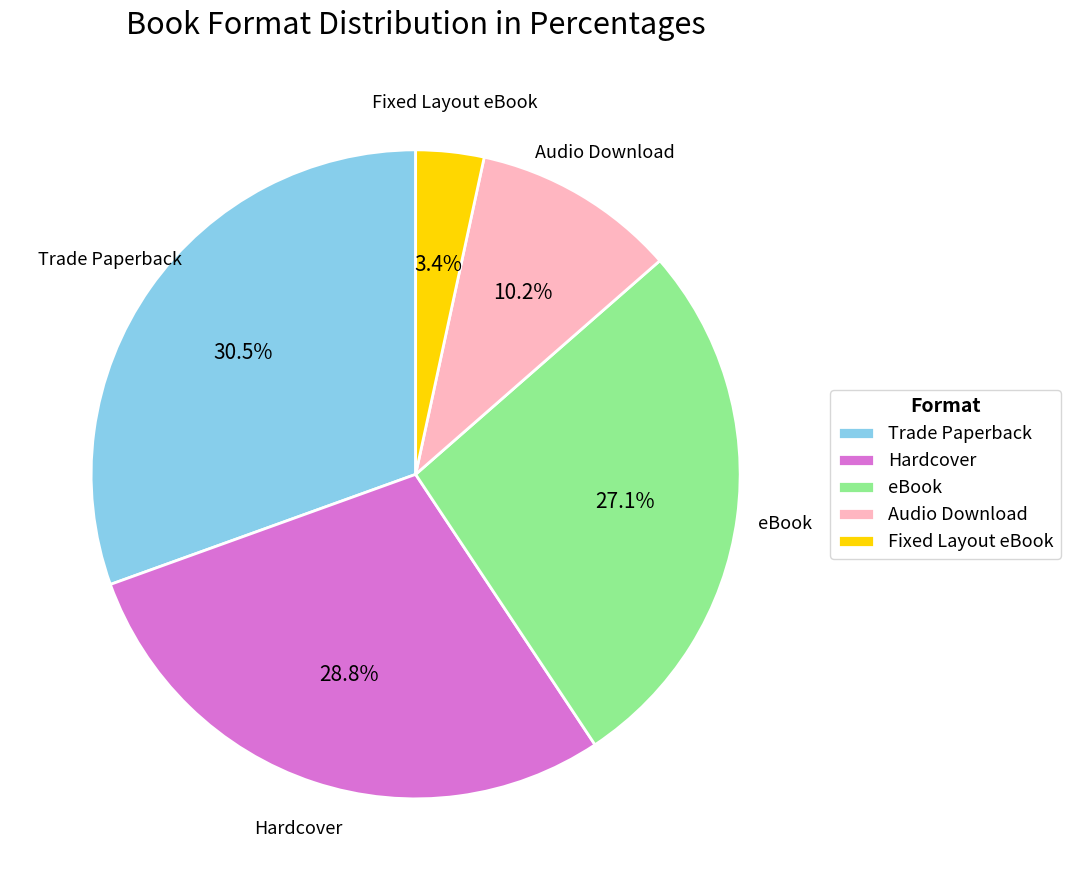

To the nearest percent, what is the average slice percentage?

20%